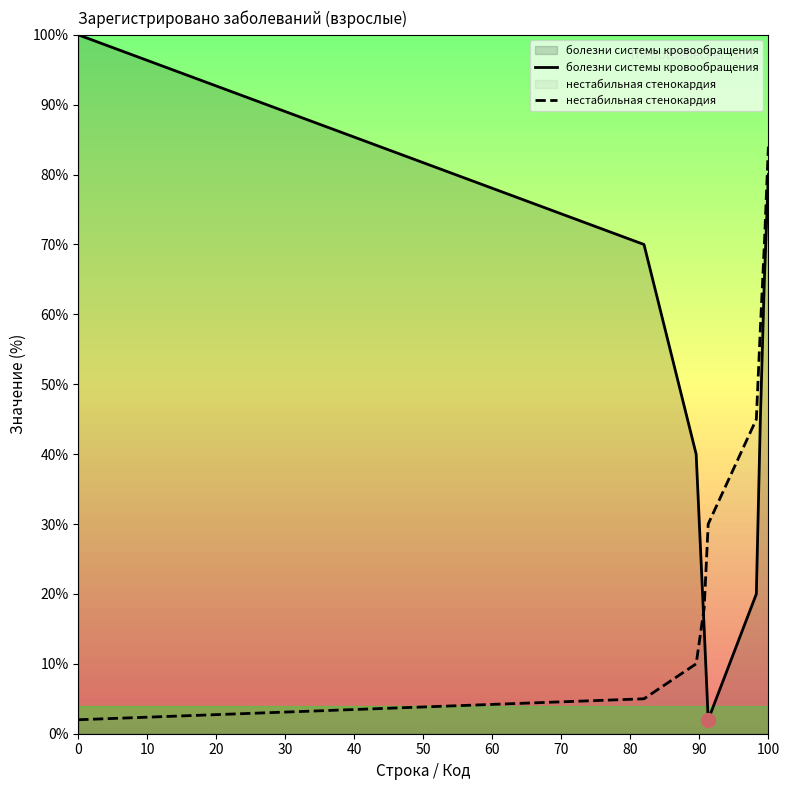

How many values in the болезни системы кровообращения series exceed 45?

4